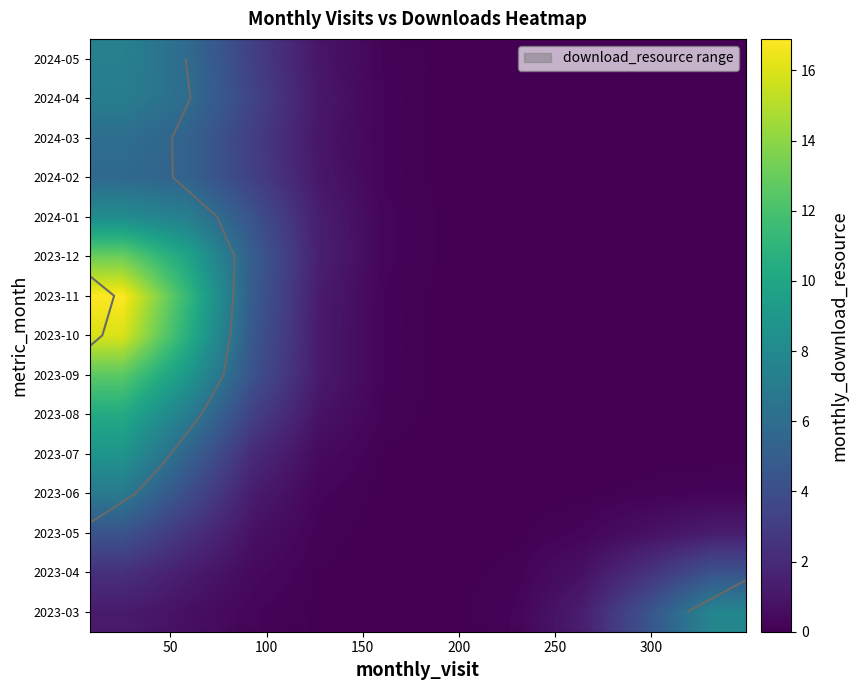

What is the maximum value shown in the chart?

16.9